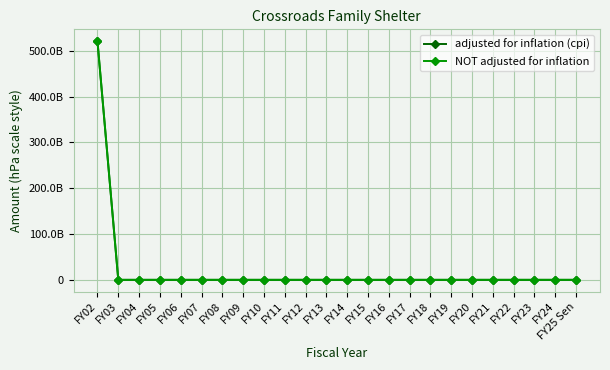

What is the greatest value displayed?

520974300000